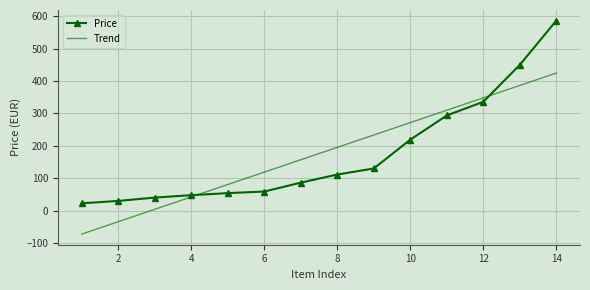

Which series has the widest spread of values?

Price